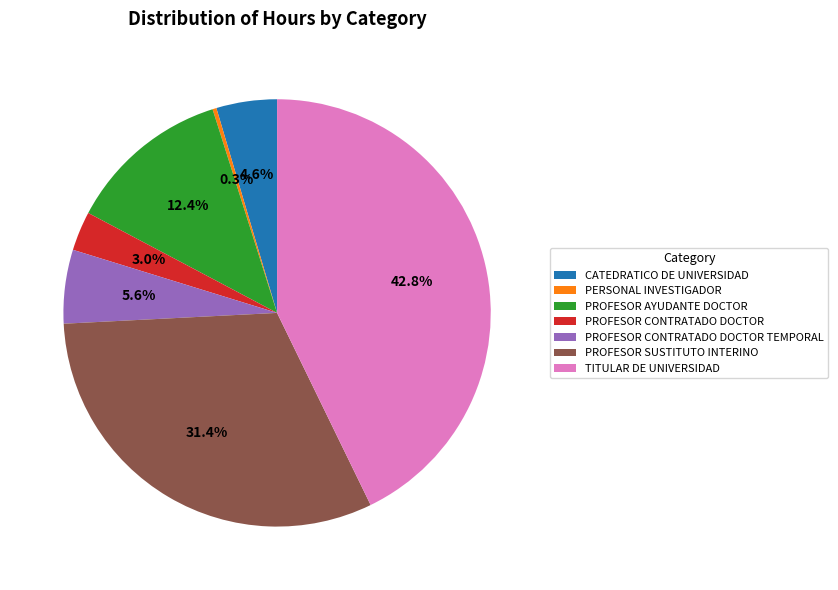

How many segments does this pie chart have?

7